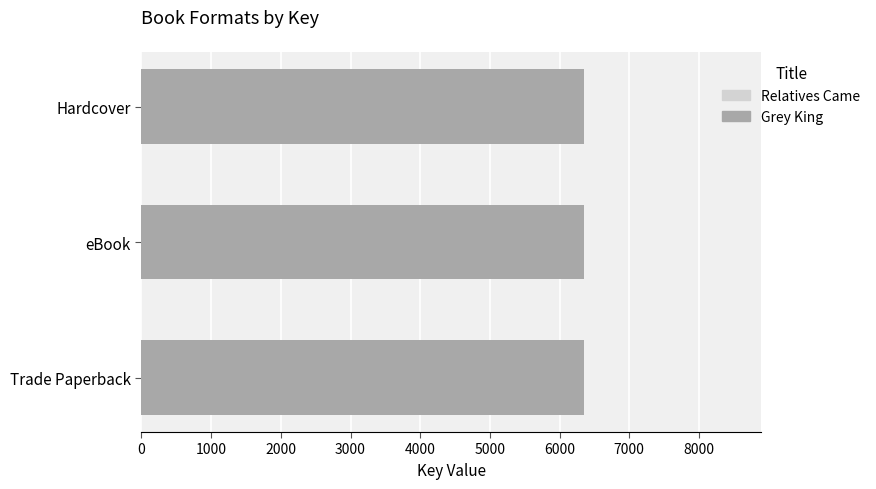

Is it true that Relatives Came equals 0.0 at eBook?

True